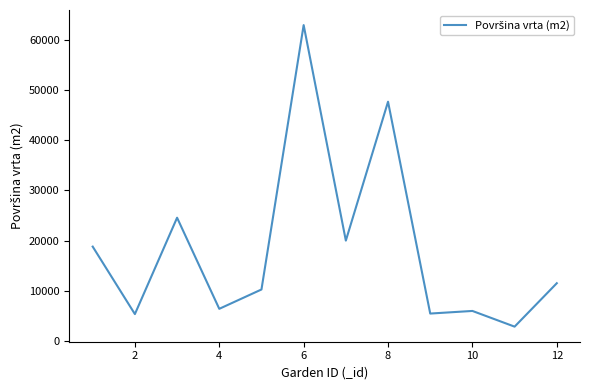

What is the smallest value displayed?

2840